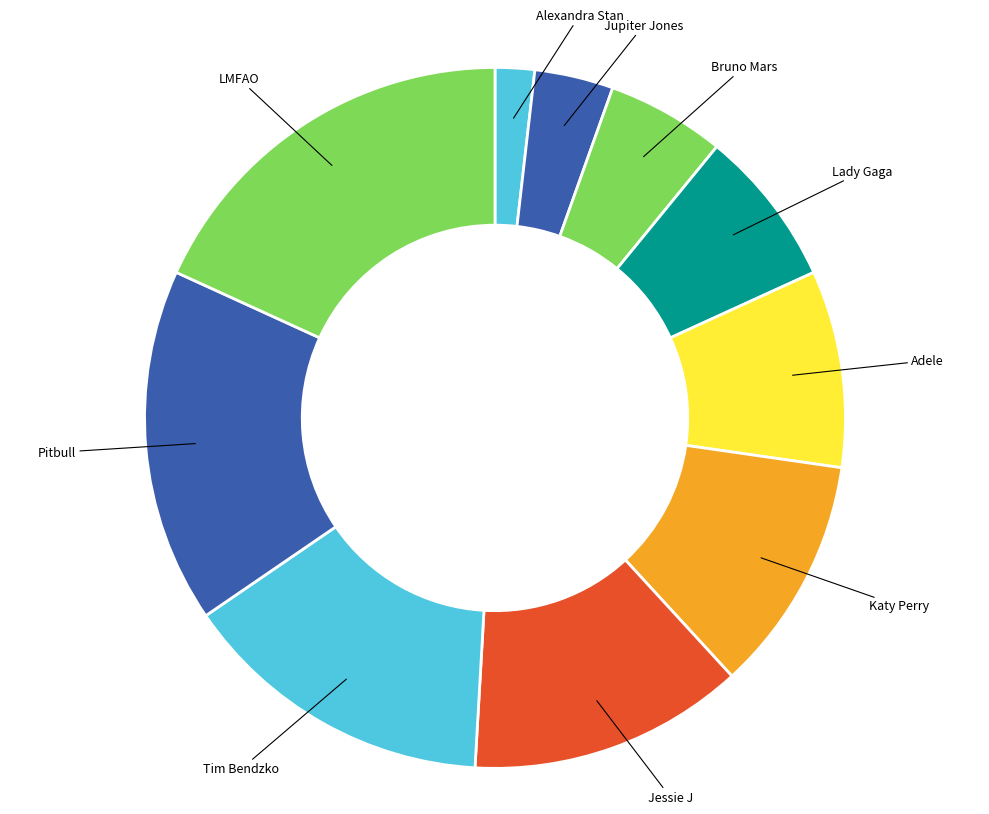

Rank the categories by value from highest to lowest.

LMFAO, Pitbull, Tim Bendzko, Jessie J, Katy Perry, Adele, Lady Gaga, Bruno Mars, Jupiter Jones, Alexandra Stan